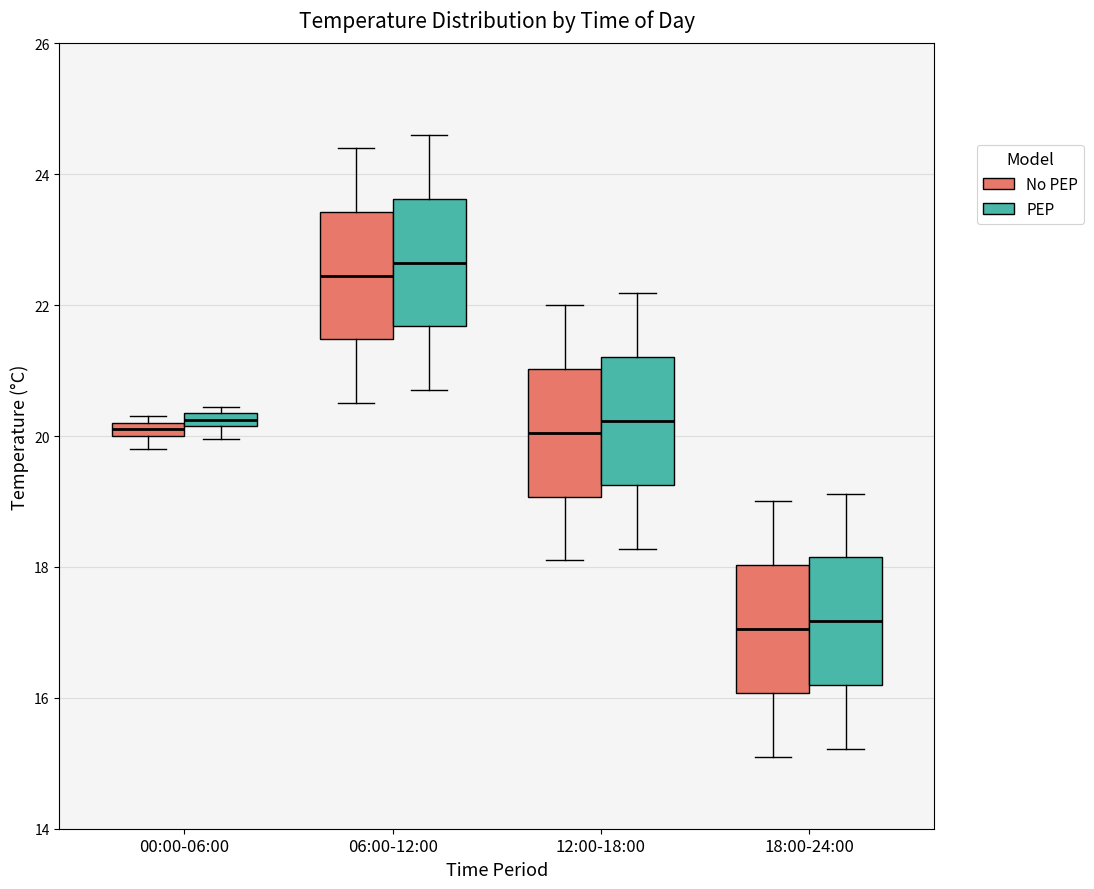

Where is the lower edge of the box for 00:00-06:00 (PEP) on the y-axis? The values are not printed on the chart, so give them approximately, as read against the axis.

20.2